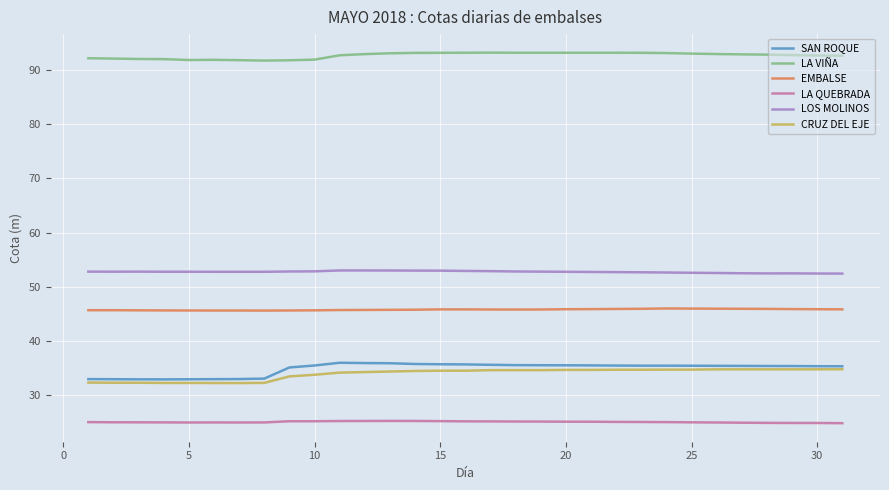

True or false: SAN ROQUE and LA VIÑA intersect in this chart.

False